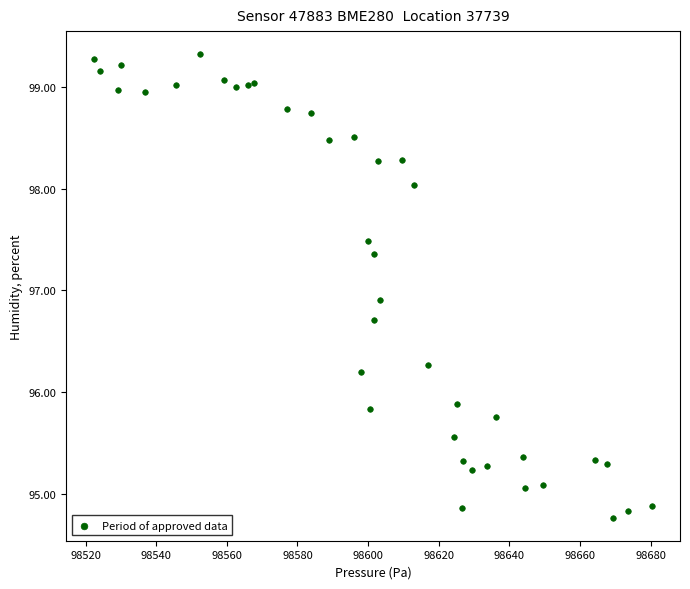

What Y value in the scatter plot is closest to 97?

96.9